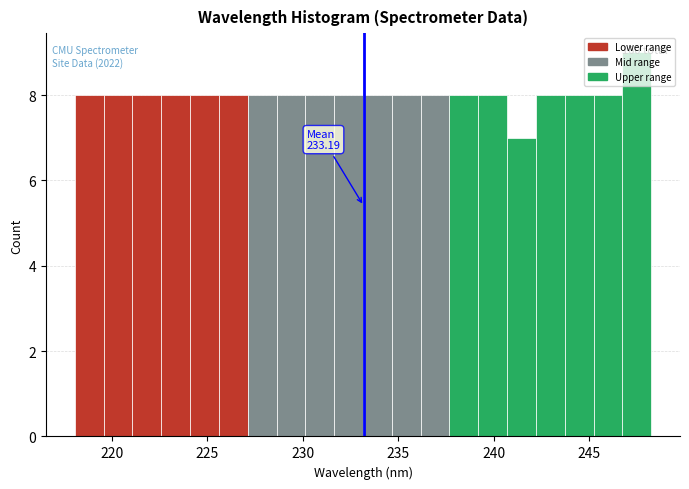

Read against the x-axis, roughly where is the centre of the tallest bar?

247.5